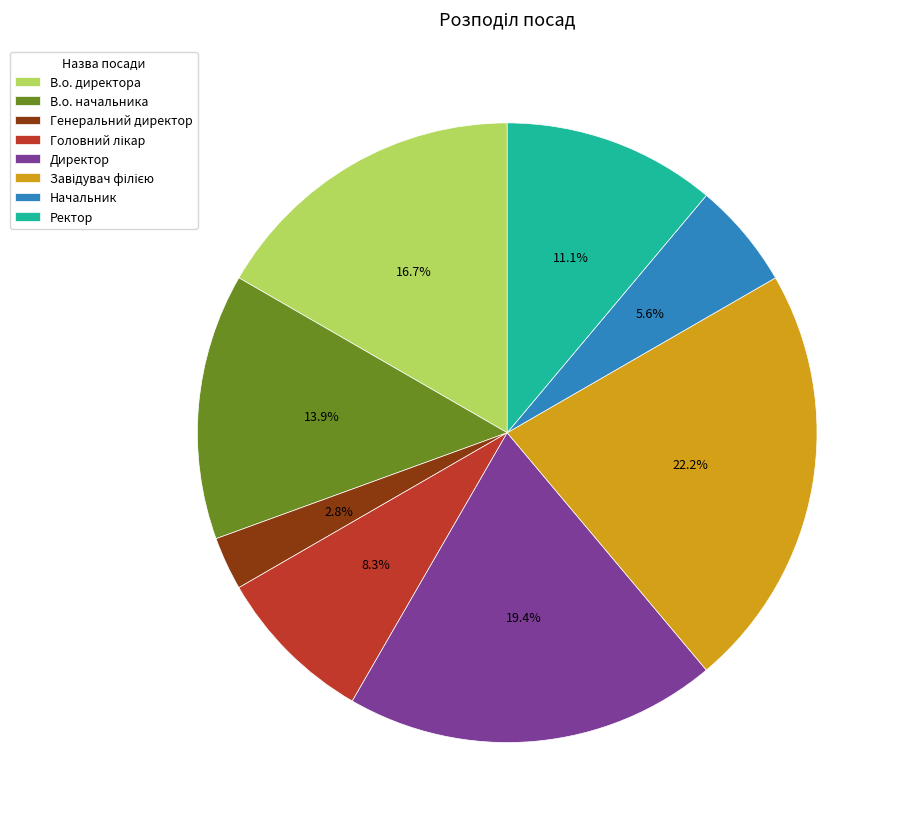

To the nearest percent, what portion does В.о. начальника represent?

14%